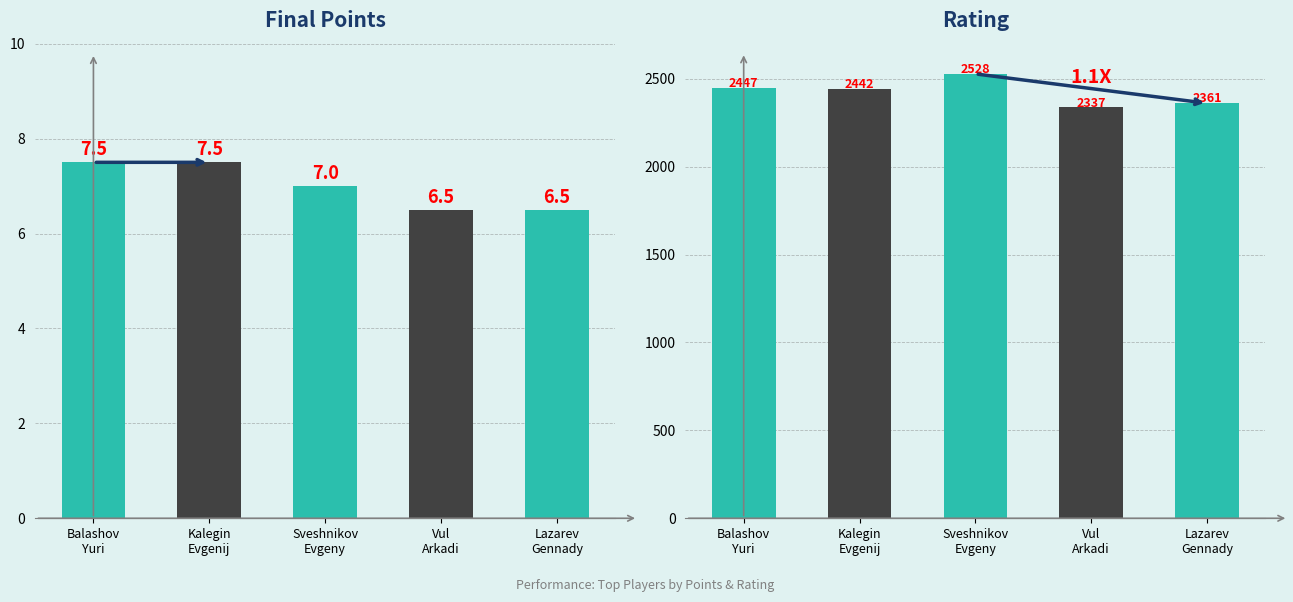

How many groups of bars are there?

5